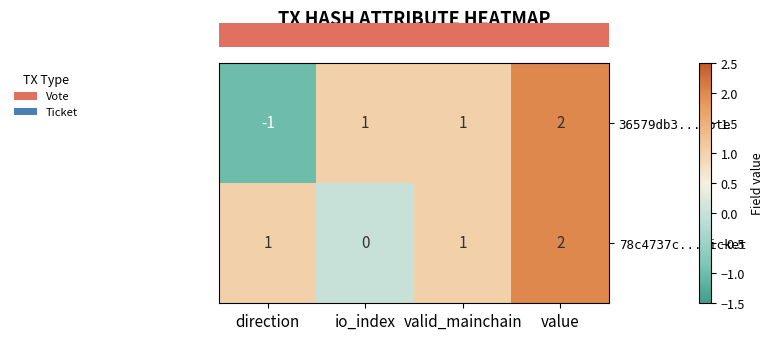

At how many categories does at least one series exceed 0?

4